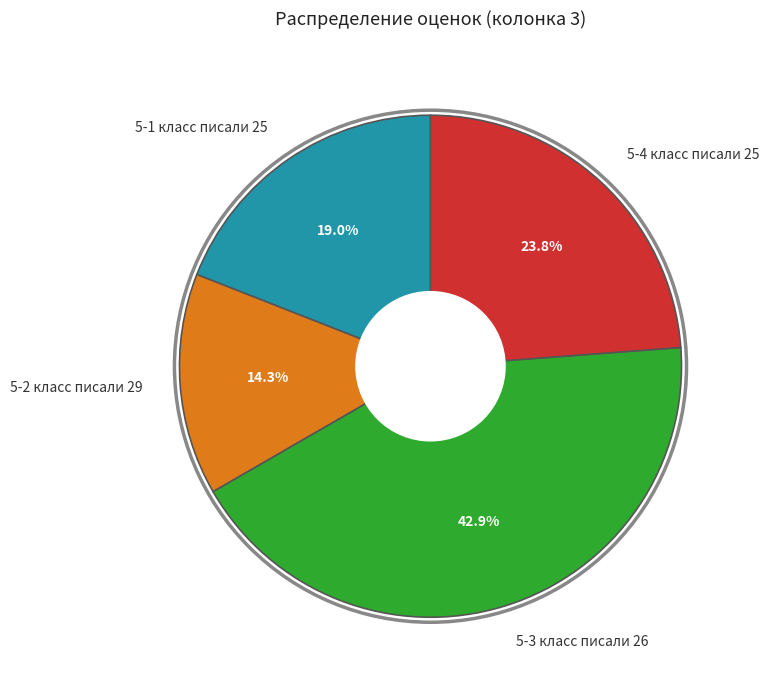

The 5-4 класс писали 25 slice represents 24% of the pie. True or false?

True